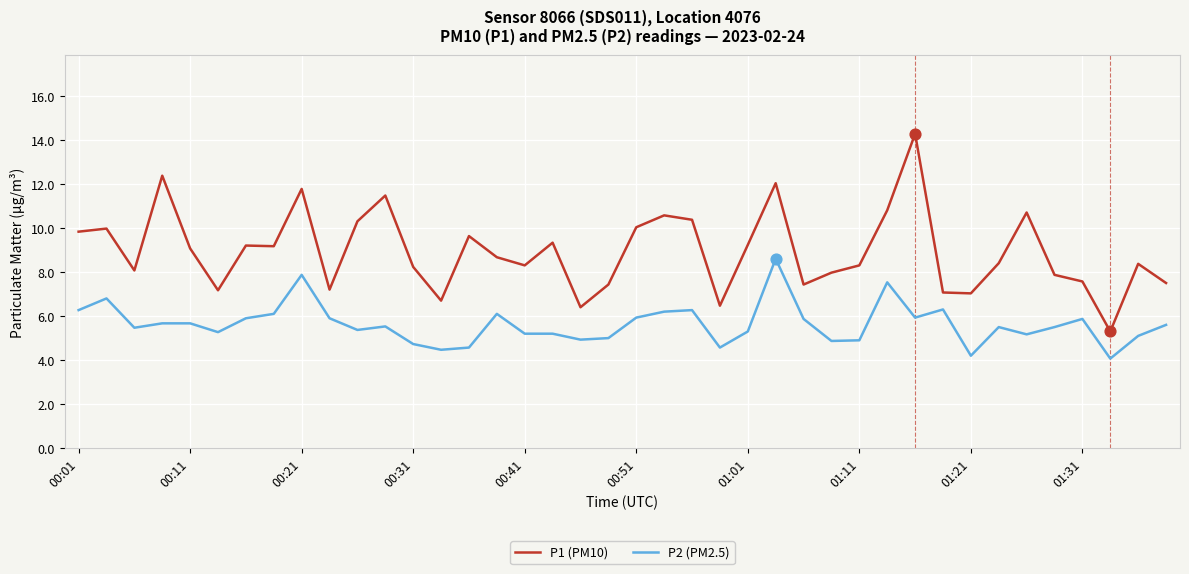

What is the difference between the maximum and minimum values in the P2 (PM2.5) series?

4.5